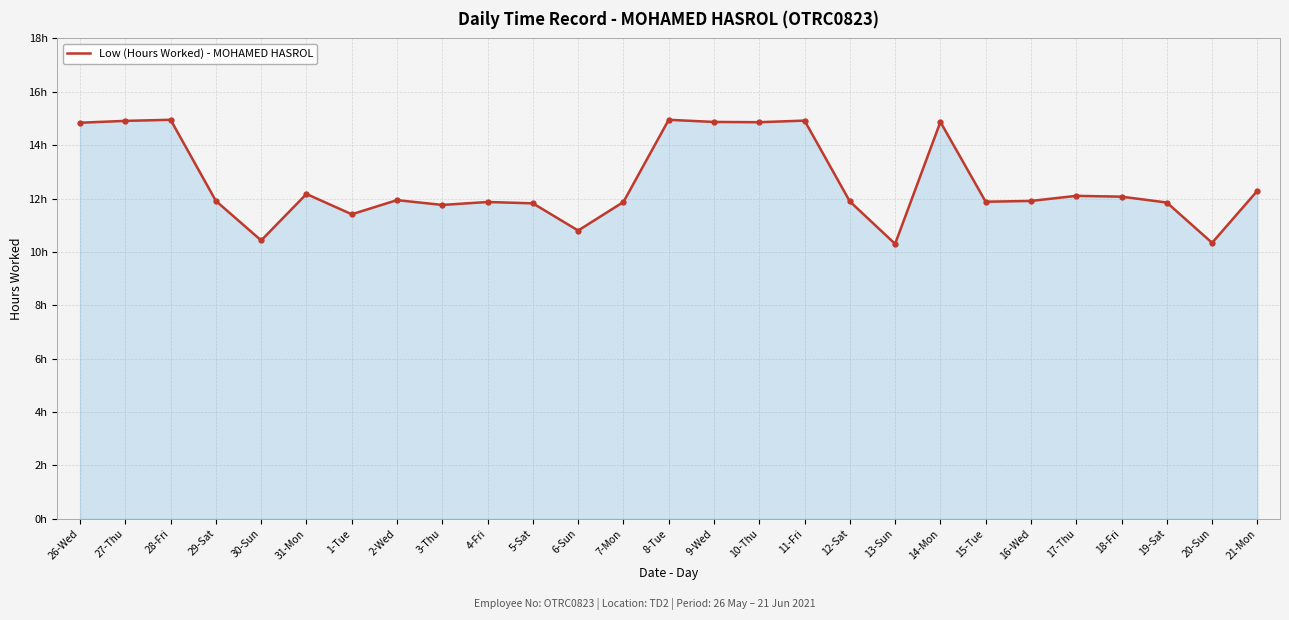

At which label does the data first exceed 11?

26-Wed